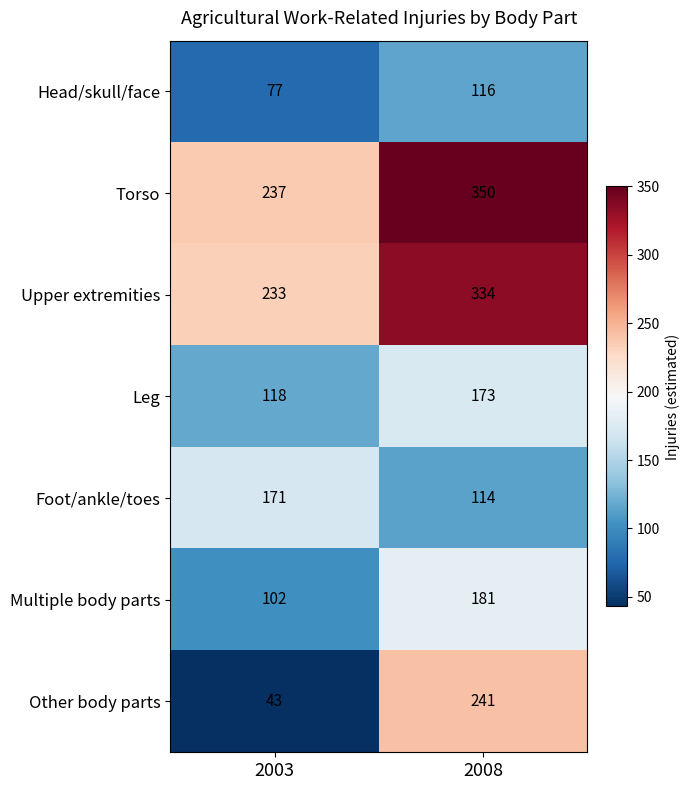

Read the Multiple body parts value at 2003, to the nearest 5.

100